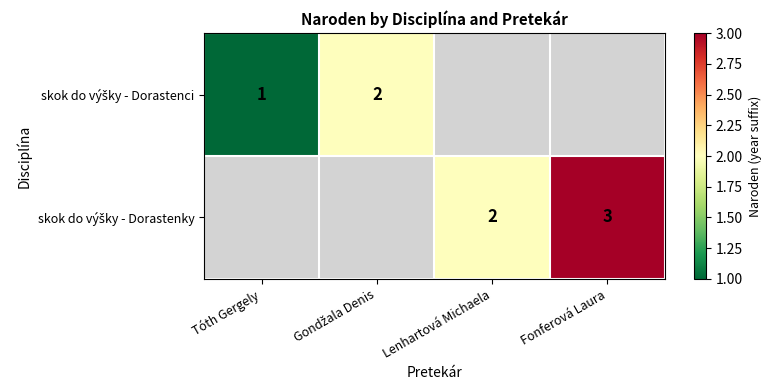

List the series in order of their overall mean, highest first.

skok do výšky - Dorastenky, skok do výšky - Dorastenci